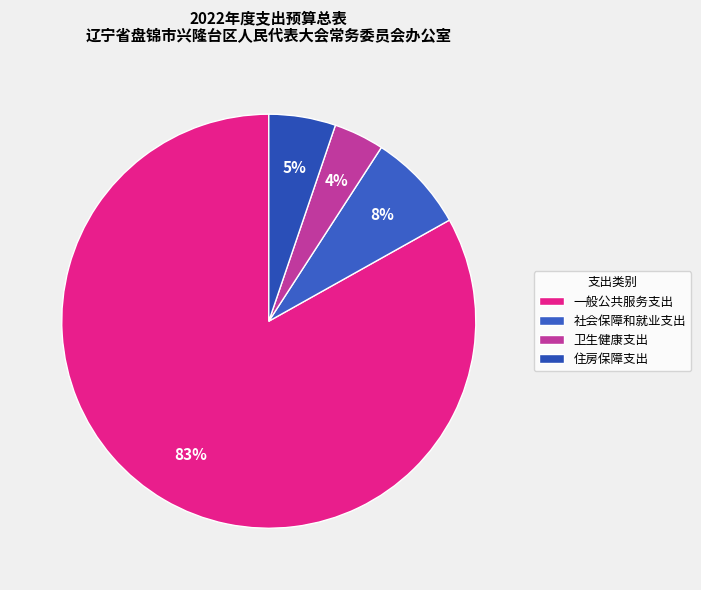

Is 一般公共服务支出 the majority of the pie?

Yes